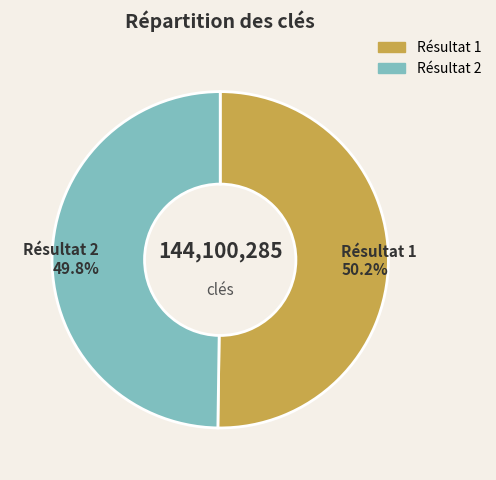

Is there any slice that represents more than half of the pie?

Yes